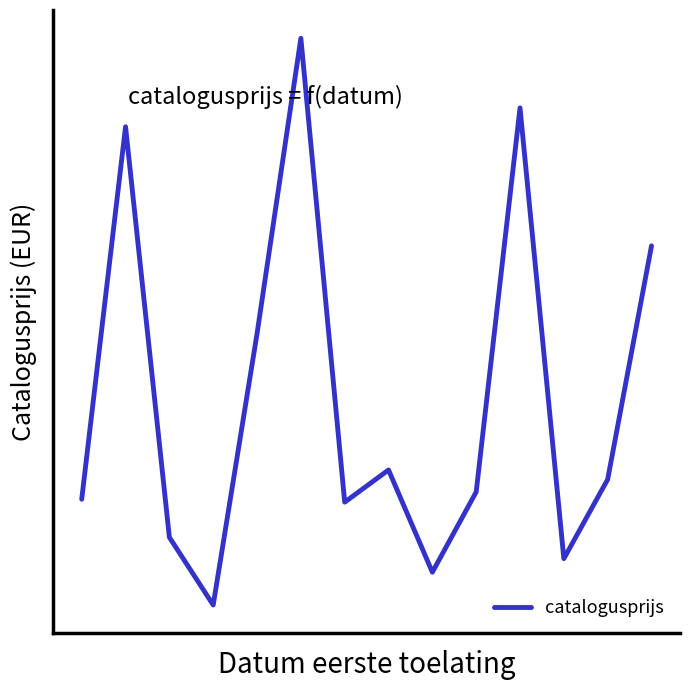

Does the chart have visible grid lines?

No